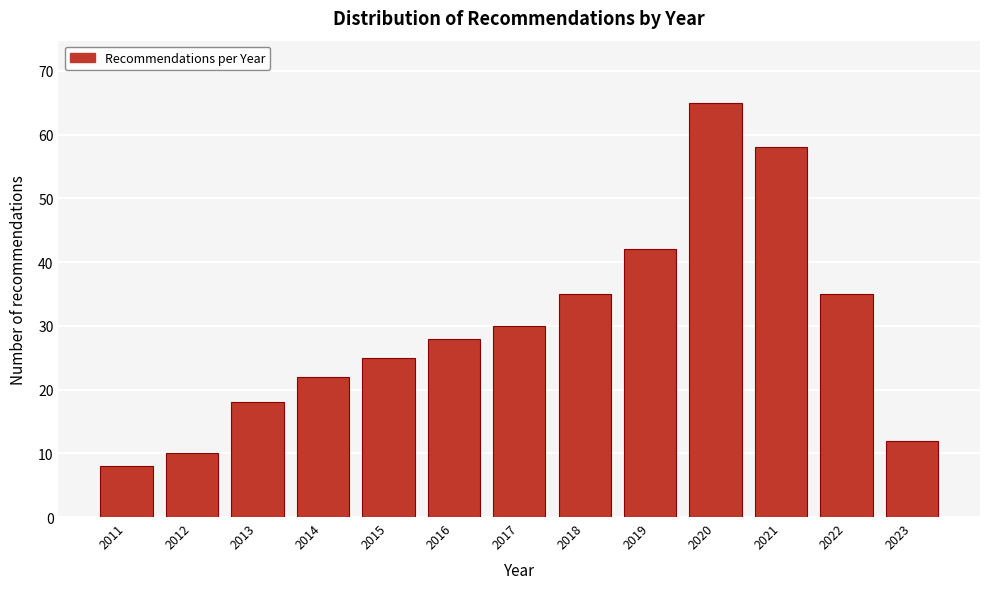

Reading left to right, list all the values displayed in this chart.

2011=8	2012=10	2013=18	2014=22	2015=25	2016=28	2017=30	2018=35	2019=42	2020=65	2021=58	2022=35	2023=12